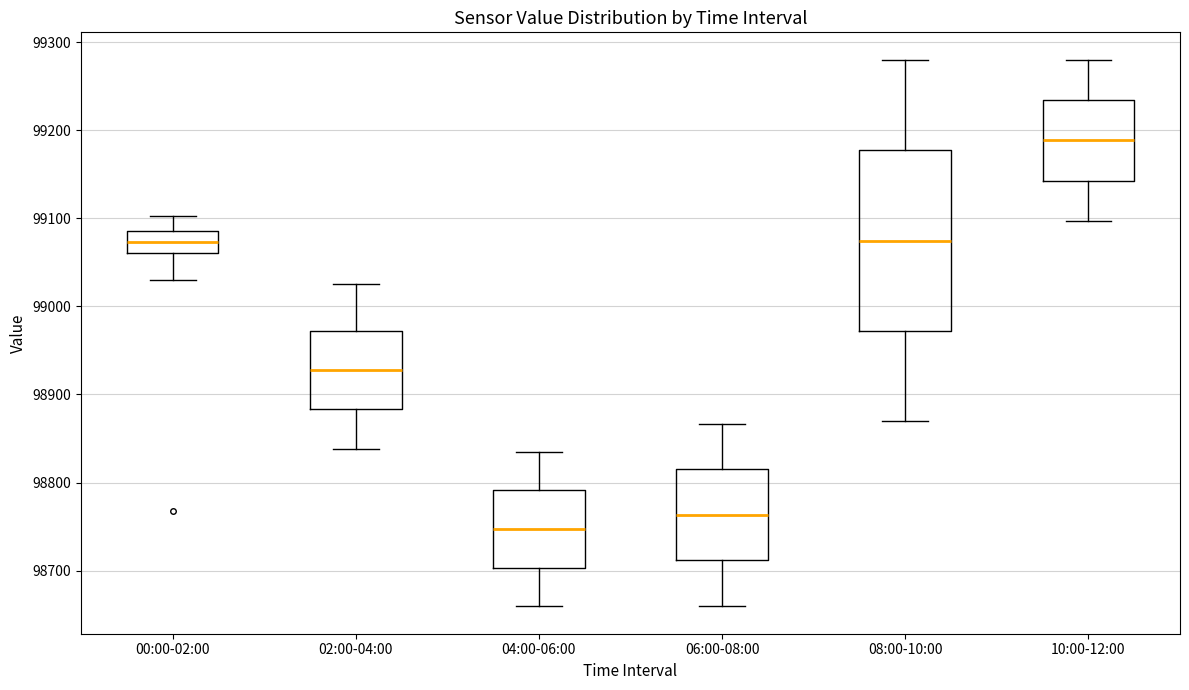

Which box is the tallest, from its lower edge to its upper edge?

08:00-10:00